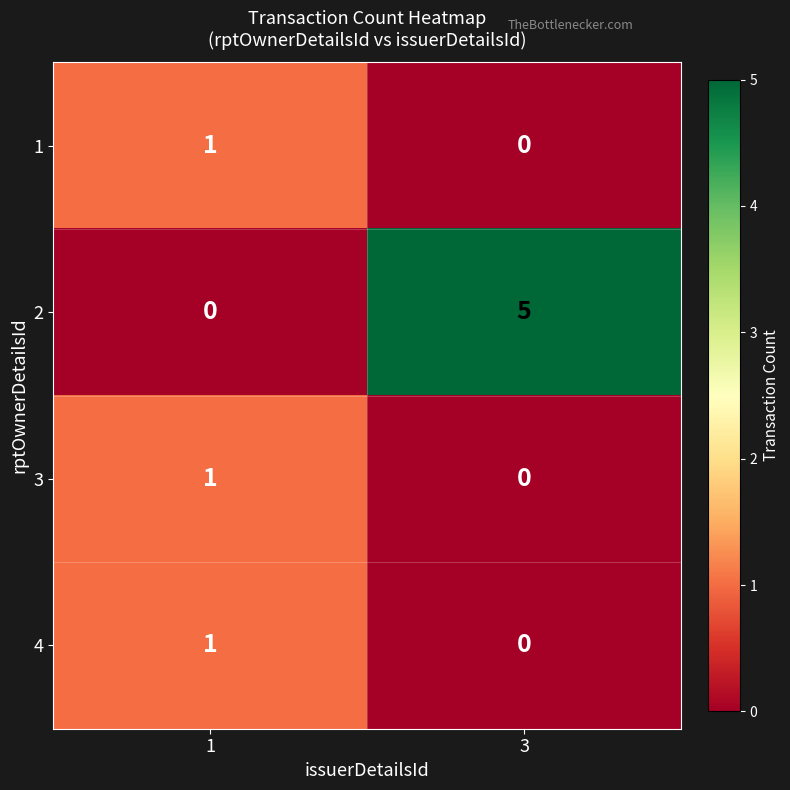

Rank the categories by 2 value from lowest to highest.

1, 3